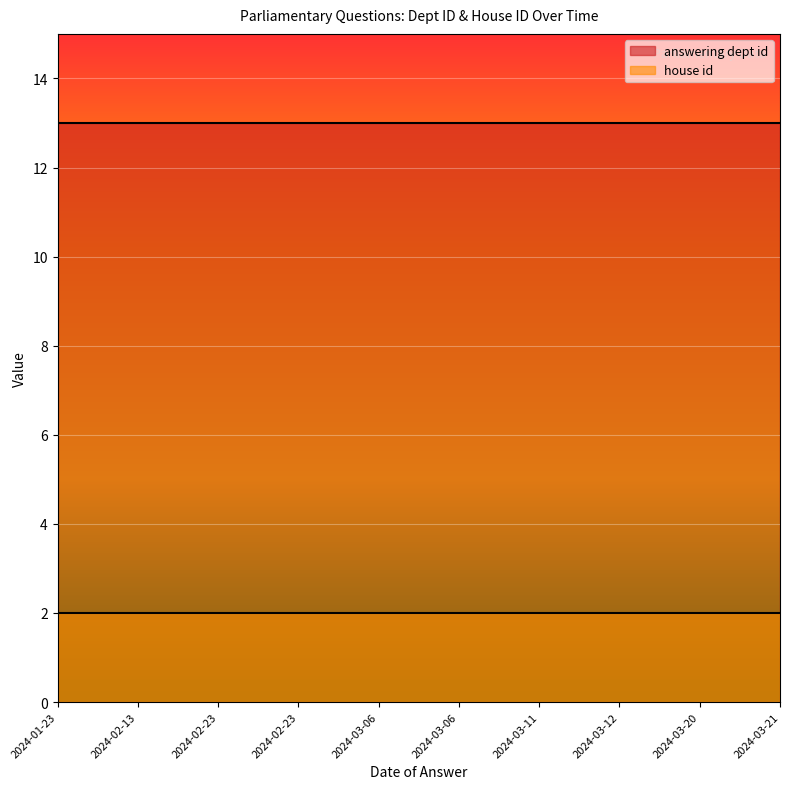

What is the label of the 10th point from the left?

2024-03-21